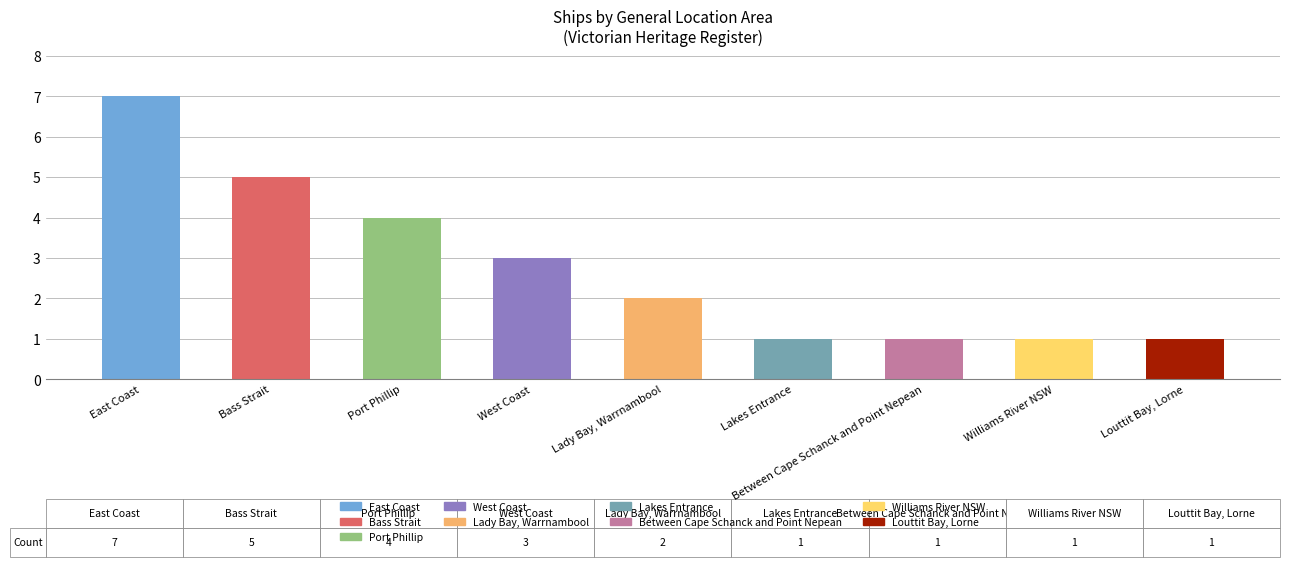

What is the maximum value shown in the chart?

7